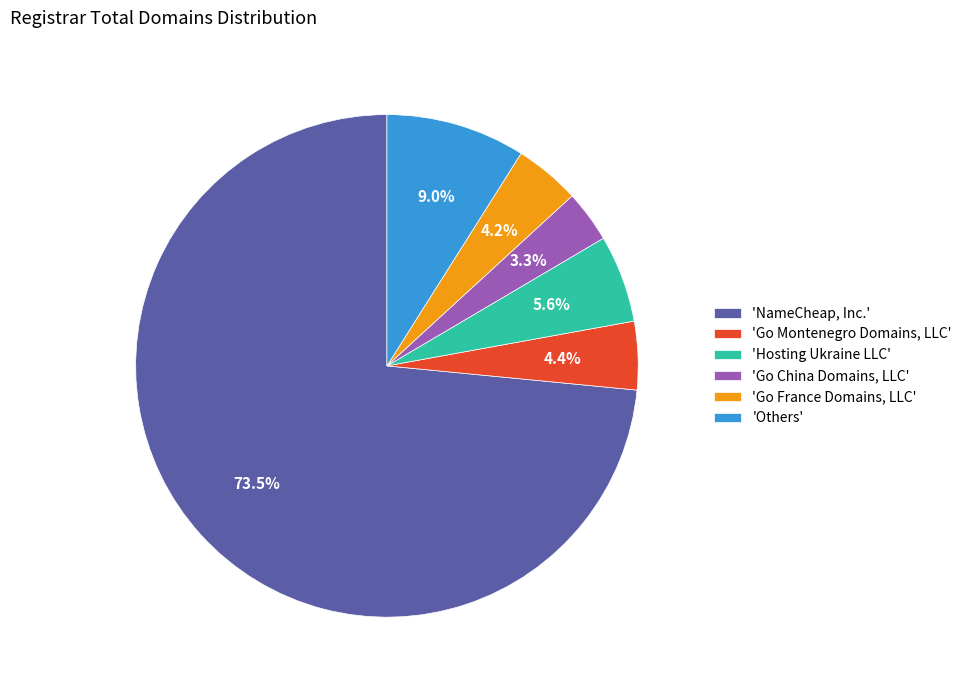

Which category has the smallest portion of the pie?

'Go China Domains, LLC'